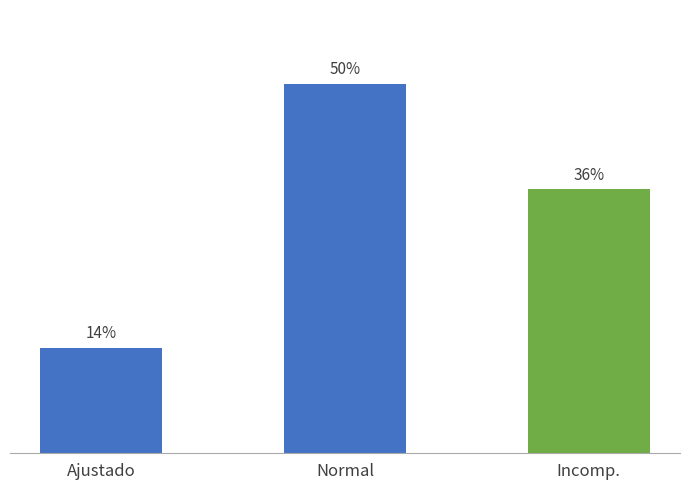

The chart shows a value of 35.7 at Incomp.. True or false?

True